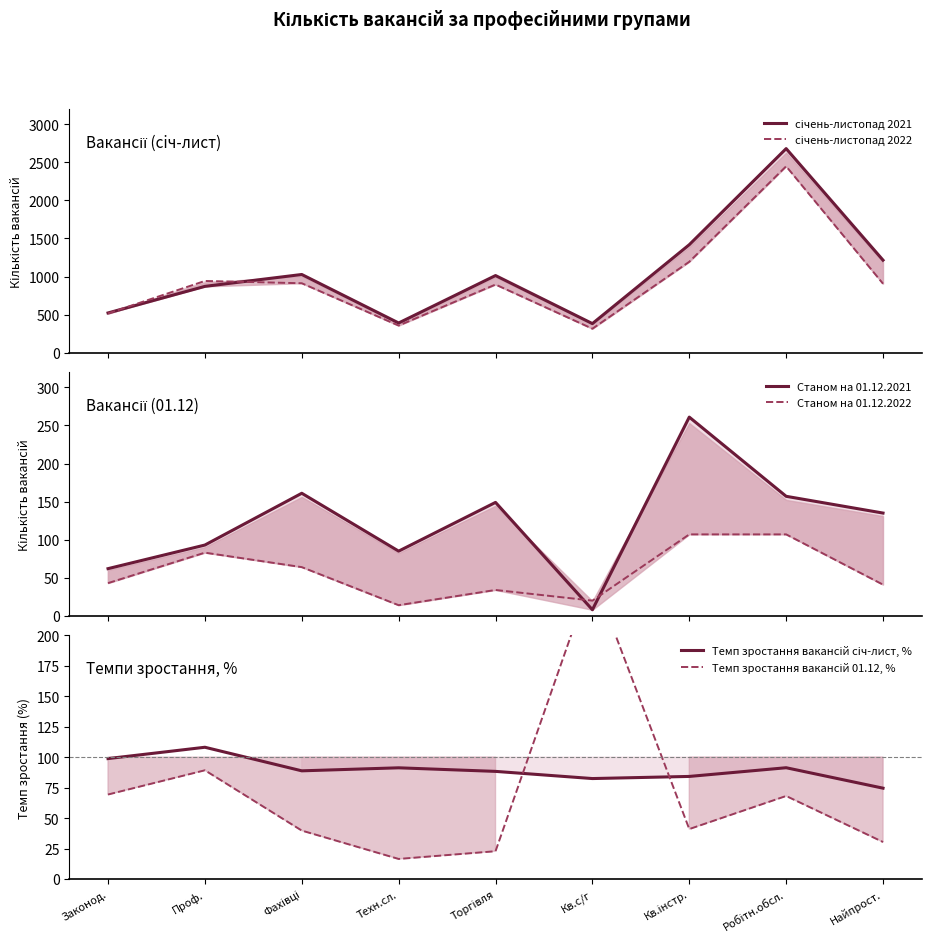

Which series changed the most between Законод. and Кв.с/г?

січень-листопад 2022